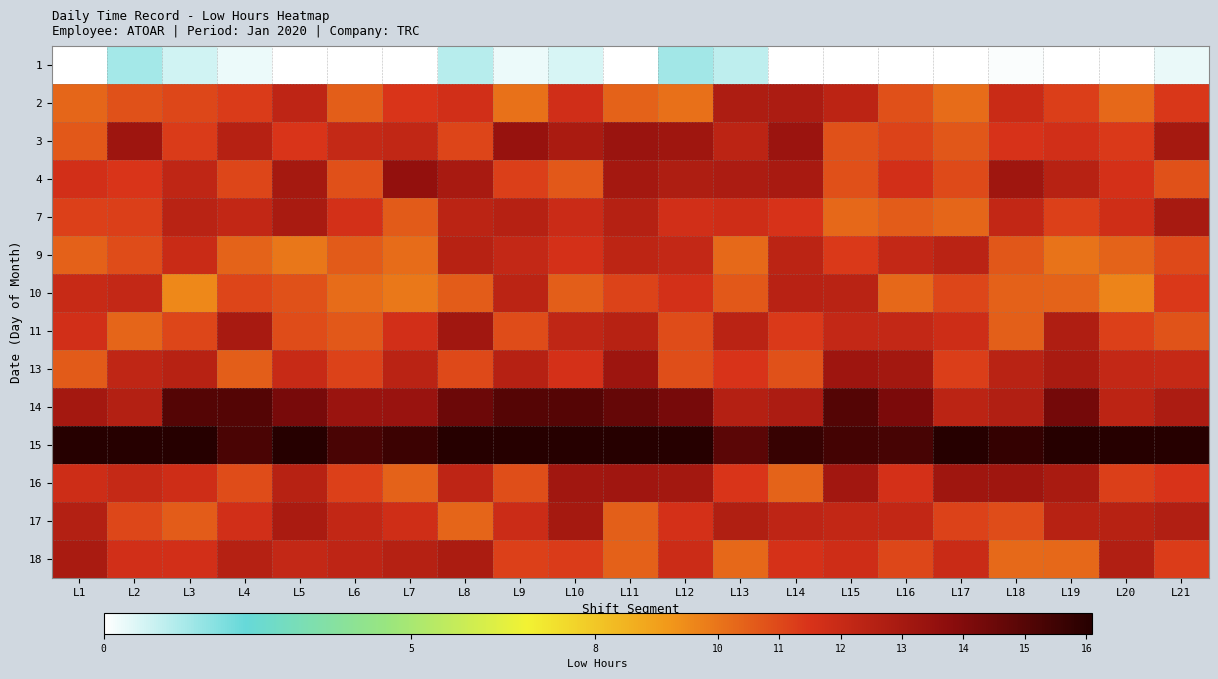

Reading left to right, extract all data points from this chart.

1: L1=0.0	L2=1.4	L3=0.7	L4=0.3	L5=0.0	L6=0.0	L7=0.0	L8=1.1	L9=0.3	L10=0.6	L11=0.0	L12=1.4	L13=1.0	L14=0.0	L15=0.0	L16=0.0	L17=0.0	L18=0.1	L19=0.0	L20=0.0	L21=0.3
2: L1=10.3	L2=10.8	L3=11.0	L4=11.3	L5=12.3	L6=10.5	L7=11.5	L8=11.7	L9=10.1	L10=11.7	L11=10.4	L12=10.1	L13=12.8	L14=12.8	L15=12.3	L16=10.8	L17=10.2	L18=12.0	L19=11.2	L20=10.3	L21=11.4
3: L1=10.6	L2=13.3	L3=11.3	L4=12.5	L5=11.5	L6=12.1	L7=12.2	L8=11.1	L9=13.4	L10=12.9	L11=13.3	L12=13.2	L13=12.3	L14=13.3	L15=10.8	L16=11.1	L17=10.7	L18=11.5	L19=11.7	L20=11.3	L21=13.0
4: L1=11.7	L2=11.5	L3=12.2	L4=11.0	L5=13.0	L6=10.8	L7=13.6	L8=12.9	L9=11.2	L10=10.6	L11=13.1	L12=12.7	L13=12.8	L14=12.9	L15=10.8	L16=11.7	L17=11.0	L18=13.2	L19=12.5	L20=11.6	L21=10.8
7: L1=11.2	L2=11.2	L3=12.4	L4=12.1	L5=12.9	L6=11.6	L7=10.6	L8=12.4	L9=12.5	L10=11.9	L11=12.5	L12=11.7	L13=11.8	L14=11.5	L15=10.3	L16=10.6	L17=10.3	L18=12.1	L19=11.2	L20=11.8	L21=13.0
9: L1=10.4	L2=10.9	L3=12.0	L4=10.4	L5=9.9	L6=10.6	L7=10.2	L8=12.5	L9=12.1	L10=11.6	L11=12.3	L12=12.1	L13=10.3	L14=12.4	L15=11.3	L16=12.1	L17=12.4	L18=10.7	L19=10.0	L20=10.4	L21=11.0
10: L1=12.0	L2=12.1	L3=9.6	L4=11.1	L5=10.8	L6=10.2	L7=9.9	L8=10.6	L9=12.4	L10=10.5	L11=11.1	L12=11.6	L13=10.6	L14=12.5	L15=12.4	L16=10.3	L17=11.0	L18=10.4	L19=10.4	L20=9.7	L21=11.4
11: L1=11.7	L2=10.4	L3=11.0	L4=12.9	L5=10.9	L6=10.6	L7=11.7	L8=13.2	L9=10.9	L10=12.2	L11=12.5	L12=10.9	L13=12.4	L14=11.3	L15=12.1	L16=12.1	L17=11.8	L18=10.5	L19=12.7	L20=11.2	L21=10.8
13: L1=10.6	L2=12.2	L3=12.5	L4=10.5	L5=12.0	L6=11.1	L7=12.4	L8=11.0	L9=12.5	L10=11.6	L11=13.3	L12=10.9	L13=11.5	L14=10.8	L15=13.2	L16=13.1	L17=11.2	L18=12.4	L19=12.9	L20=12.1	L21=12.0
14: L1=13.1	L2=12.6	L3=15.0	L4=15.0	L5=14.2	L6=13.3	L7=13.4	L8=14.5	L9=15.0	L10=15.0	L11=14.7	L12=14.3	L13=12.6	L14=12.8	L15=15.0	L16=14.1	L17=12.4	L18=12.6	L19=14.3	L20=12.3	L21=12.8
15: L1=16.2	L2=16.7	L3=16.5	L4=15.3	L5=16.7	L6=15.3	L7=15.6	L8=16.8	L9=16.5	L10=17.0	L11=16.6	L12=16.3	L13=14.9	L14=15.7	L15=15.4	L16=15.3	L17=17.0	L18=15.8	L19=17.0	L20=16.5	L21=17.0
16: L1=11.8	L2=12.1	L3=11.8	L4=10.9	L5=12.5	L6=11.2	L7=10.4	L8=12.3	L9=10.9	L10=13.2	L11=13.2	L12=13.1	L13=11.4	L14=10.4	L15=13.1	L16=11.6	L17=13.2	L18=13.2	L19=12.9	L20=11.2	L21=11.5
17: L1=12.6	L2=11.0	L3=10.6	L4=11.7	L5=12.9	L6=12.1	L7=11.8	L8=10.3	L9=11.9	L10=13.0	L11=10.5	L12=11.6	L13=12.7	L14=12.3	L15=12.1	L16=12.2	L17=11.1	L18=10.9	L19=12.5	L20=12.5	L21=12.7
18: L1=12.9	L2=11.7	L3=11.7	L4=12.6	L5=12.1	L6=12.3	L7=12.6	L8=12.8	L9=11.2	L10=11.3	L11=10.5	L12=11.9	L13=10.3	L14=11.6	L15=11.8	L16=11.0	L17=11.9	L18=10.3	L19=10.3	L20=12.6	L21=11.3